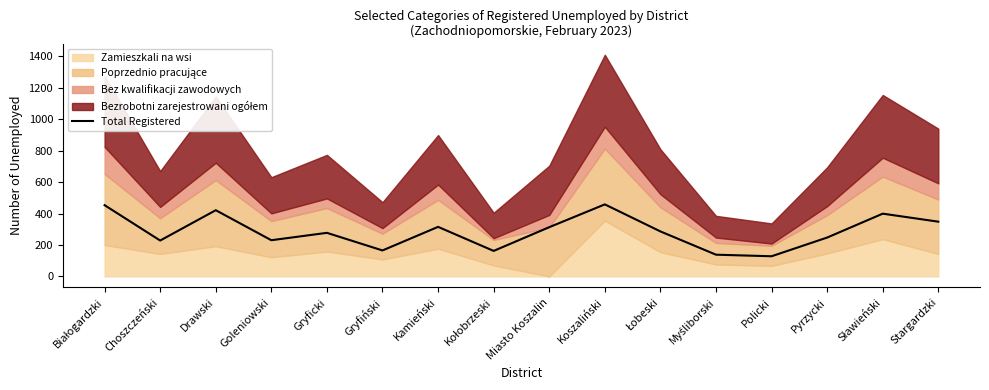

Does the chart display data point markers on the line(s)?

No